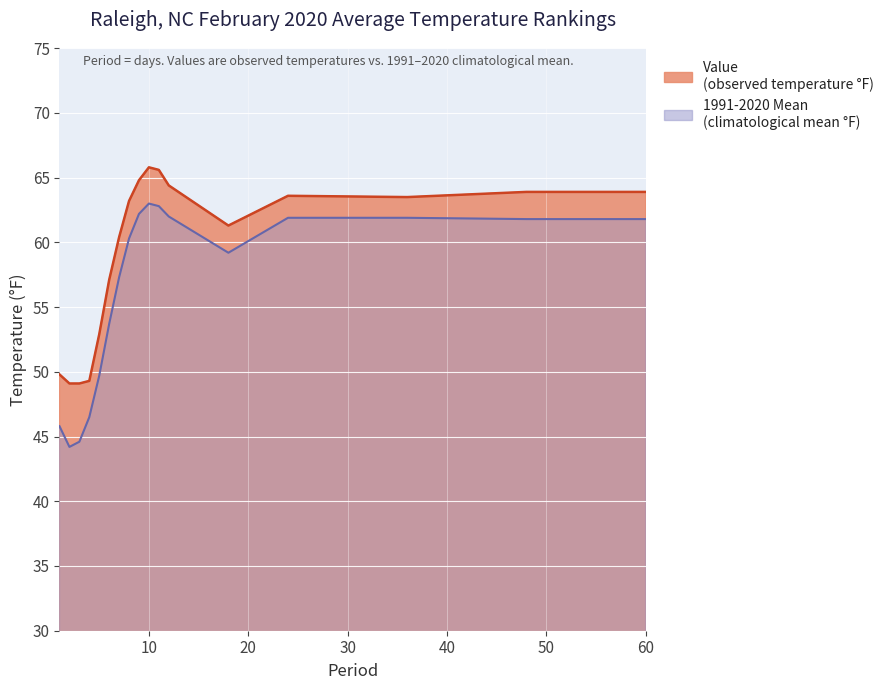

Which series changed the most between 11 and 12?

Value